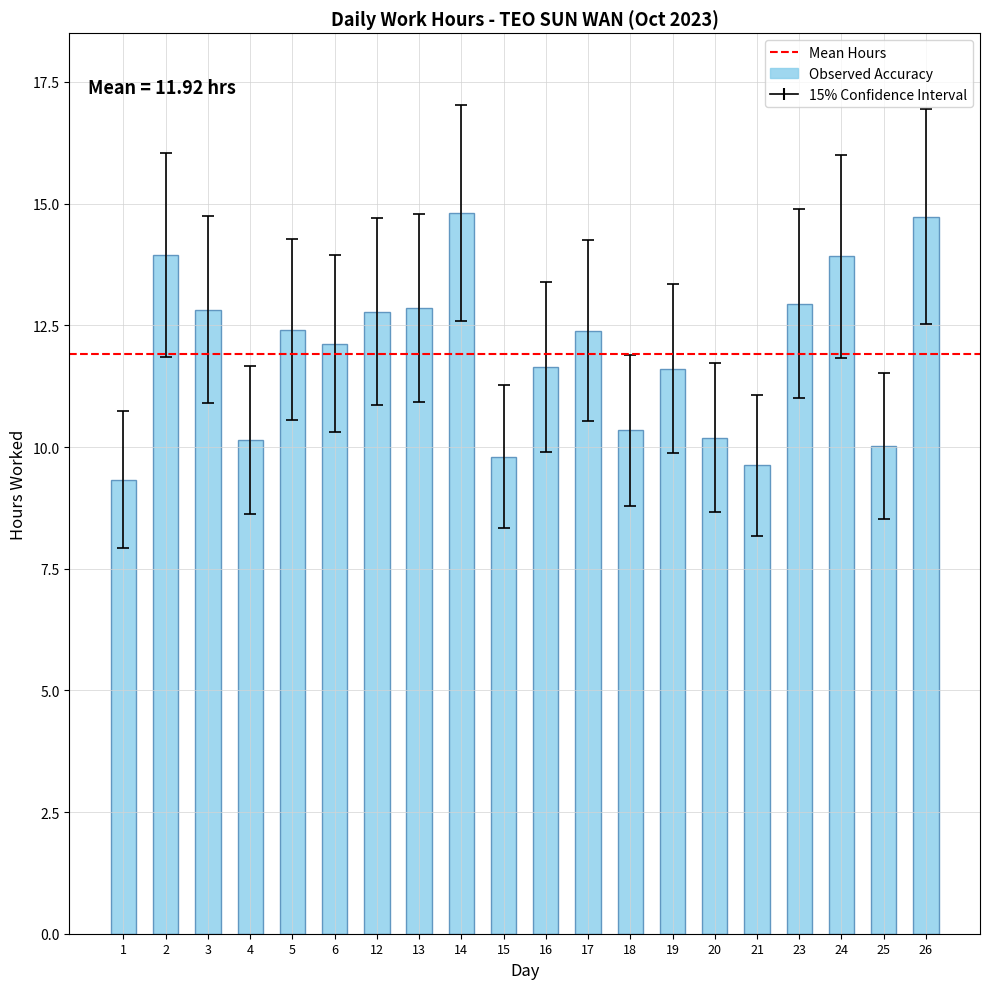

Approximately how many times larger is the value at 24 compared to 21?

1.4